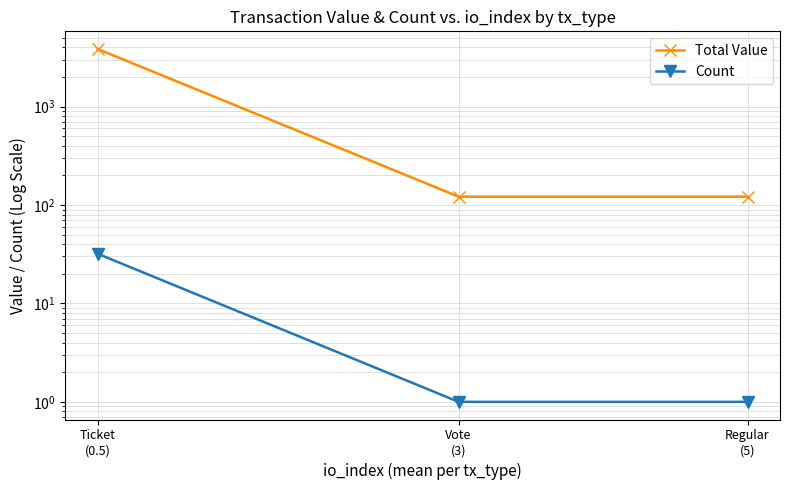

Is it true that Total Value equals 121.7 at Regular
(5)?

True